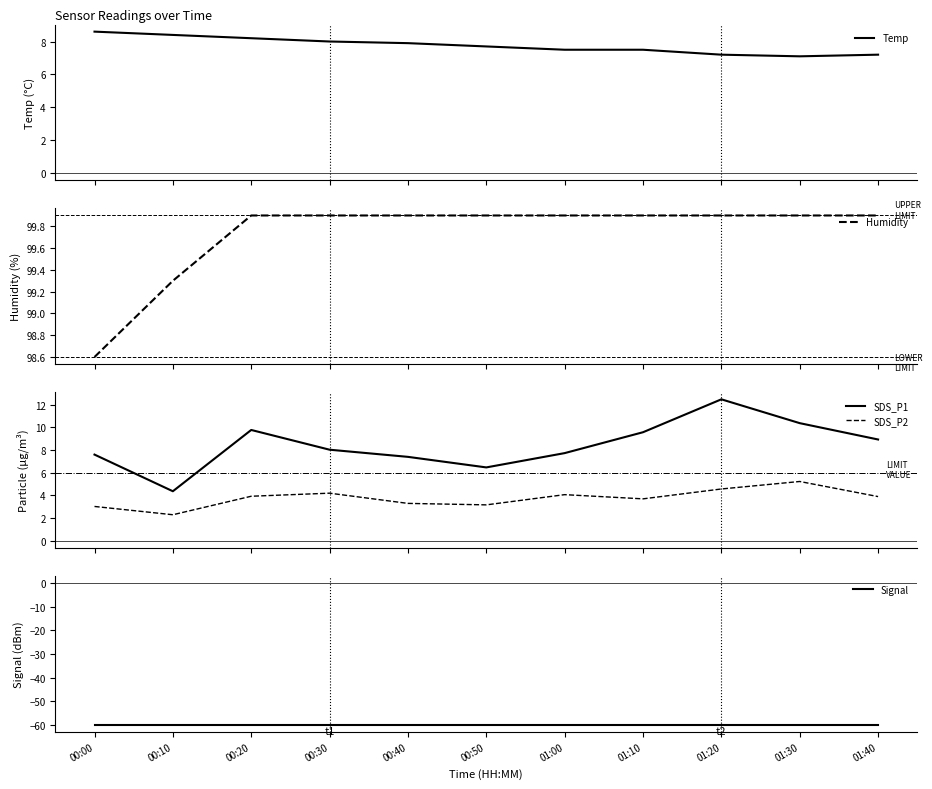

What is the label of the 9th point from the left?

01:20